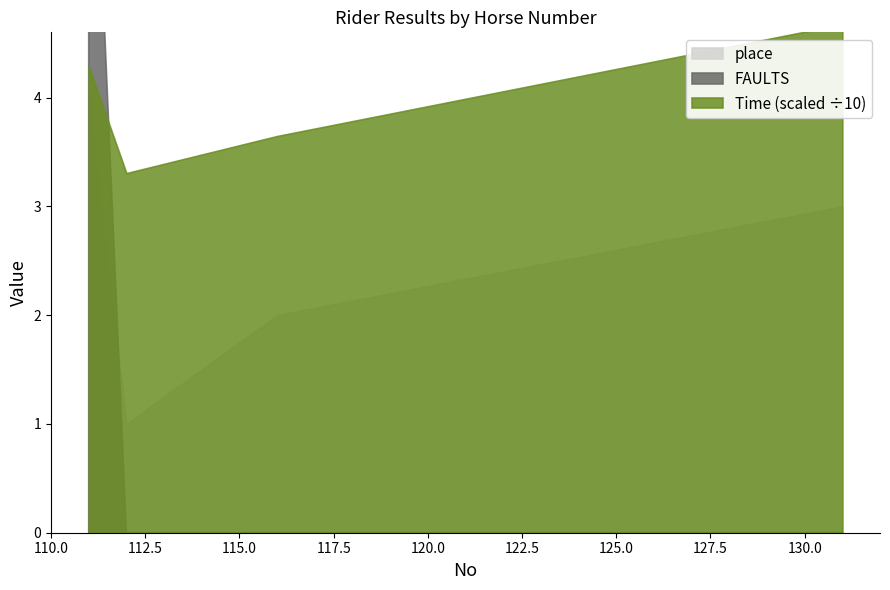

What is the average value of the Time series?

39.8